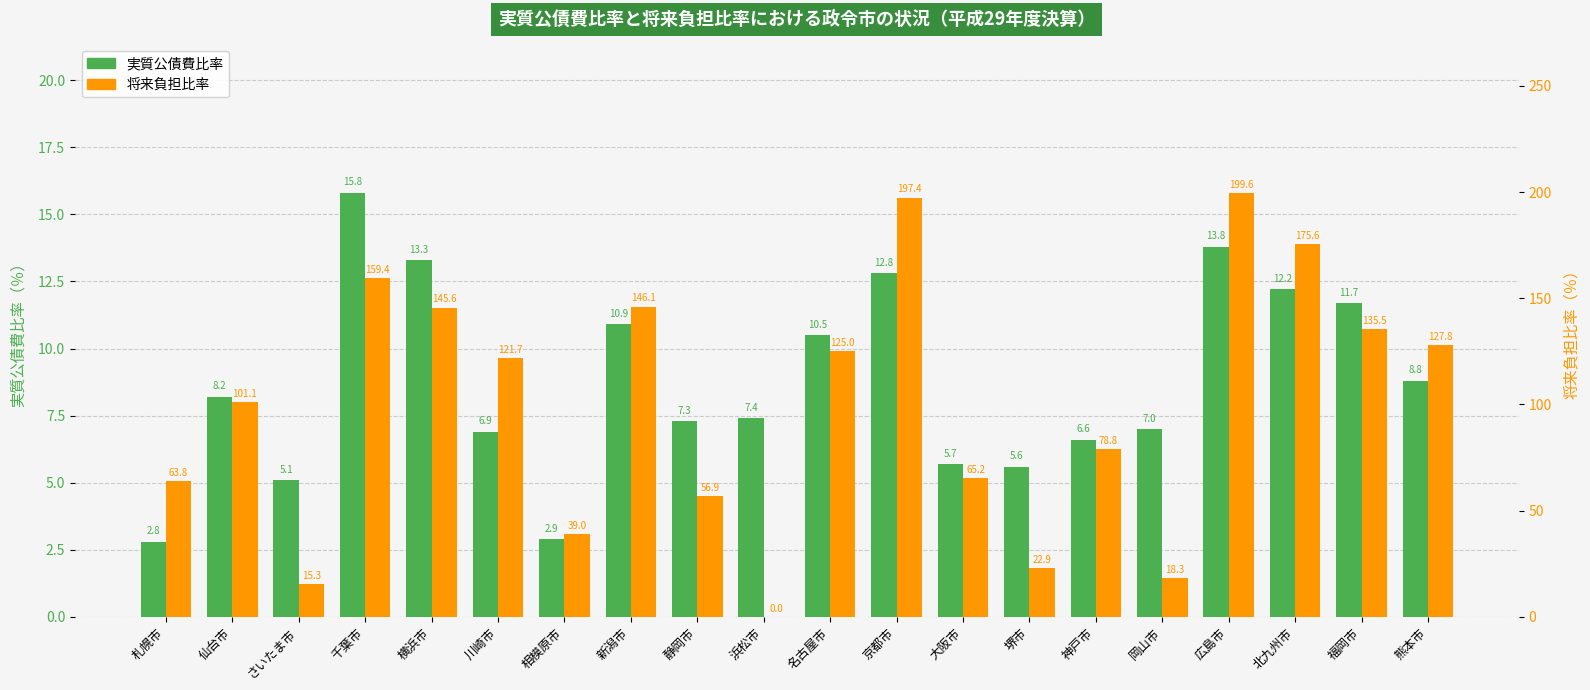

What is the label of the 13th bar from the right?

新潟市